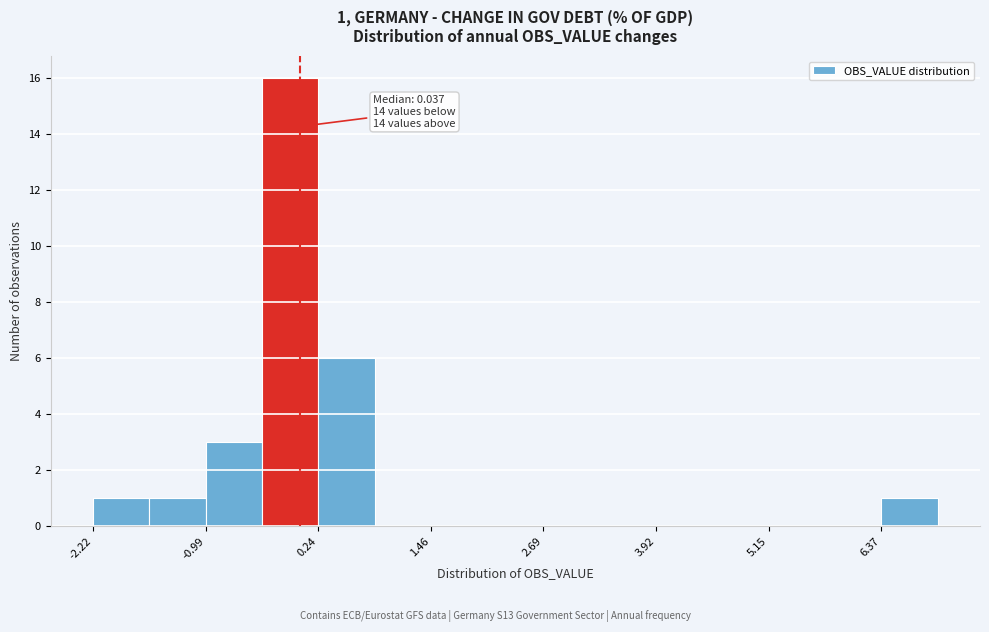

Read against the x-axis, roughly where is the centre of the tallest bar?

0.0